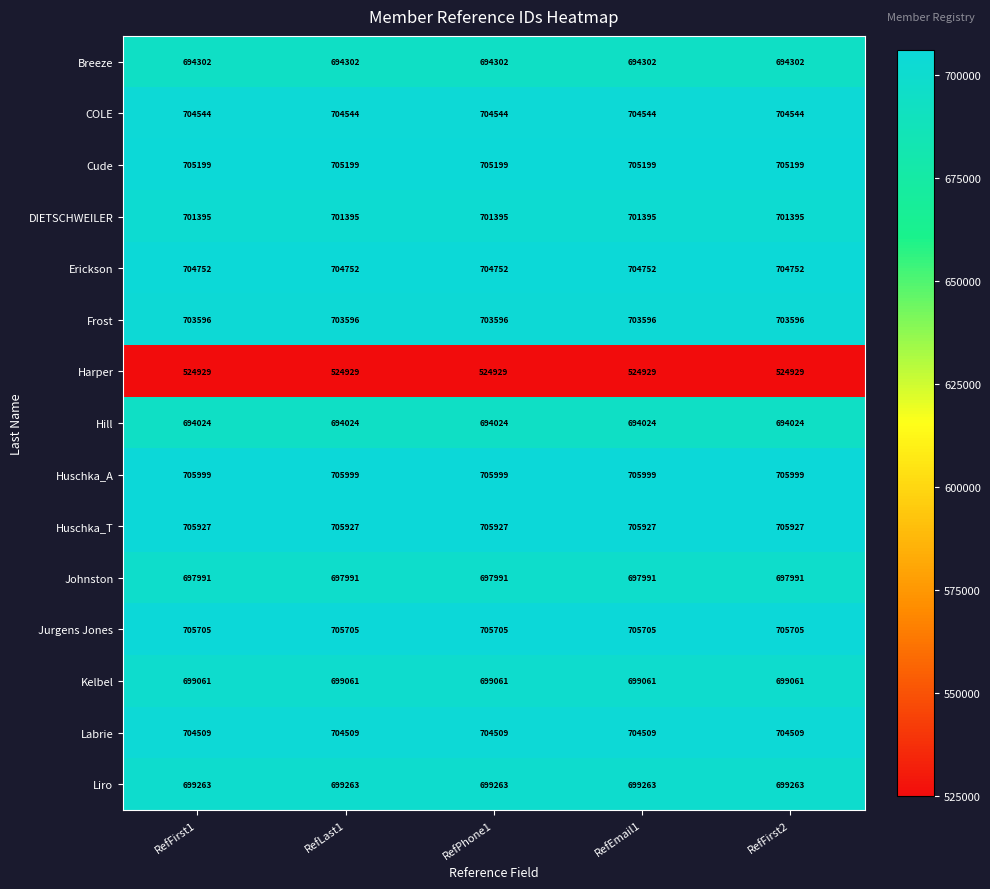

The value of Jurgens Jones at RefLast1 is 705705. True or false?

True